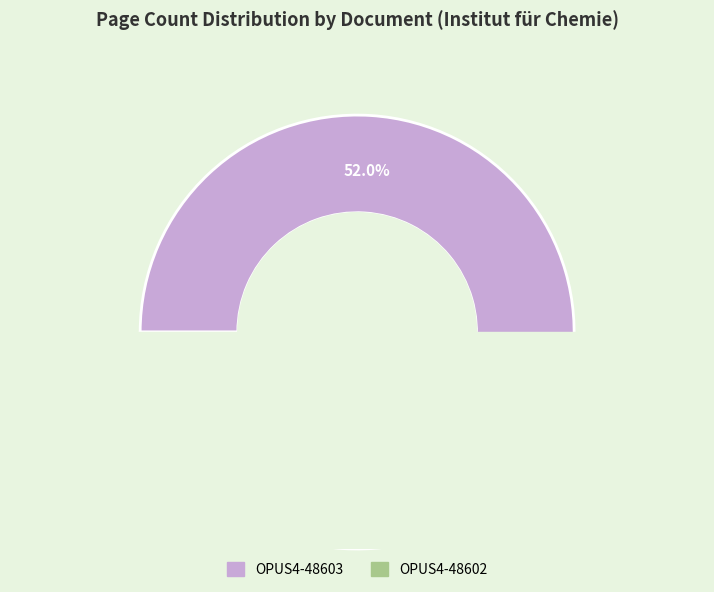

To the nearest percent, what is the combined percentage of OPUS4-48603 and OPUS4-48602?

100%